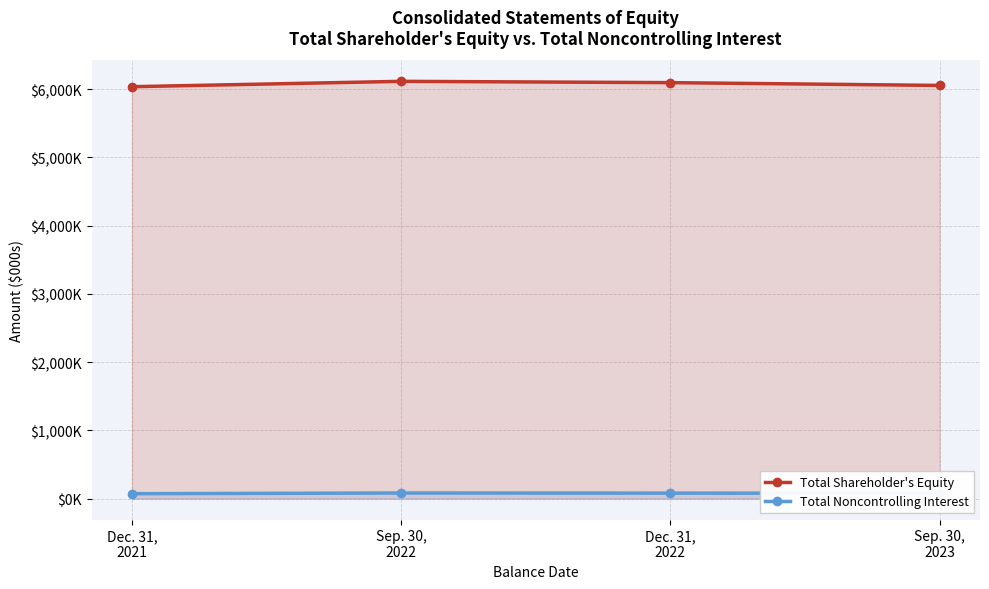

The value of Total Shareholder's Equity at Dec. 31,
2022 is 3546300. True or false?

False